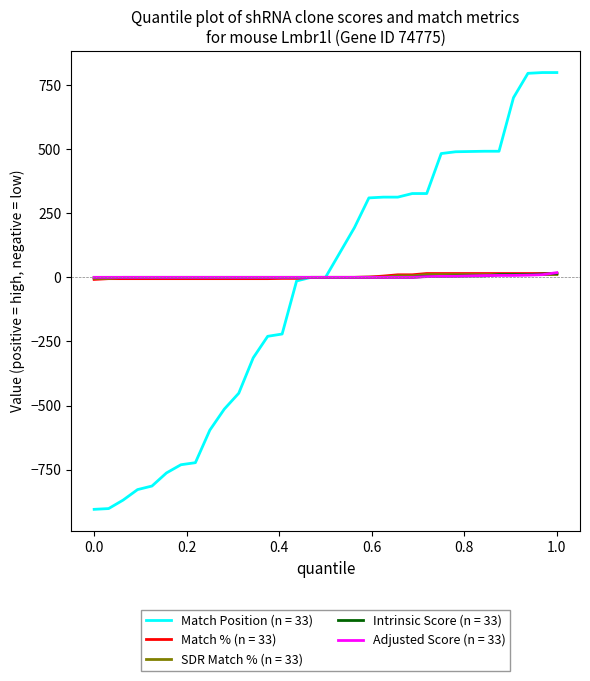

What is the smallest value displayed?

-905.0